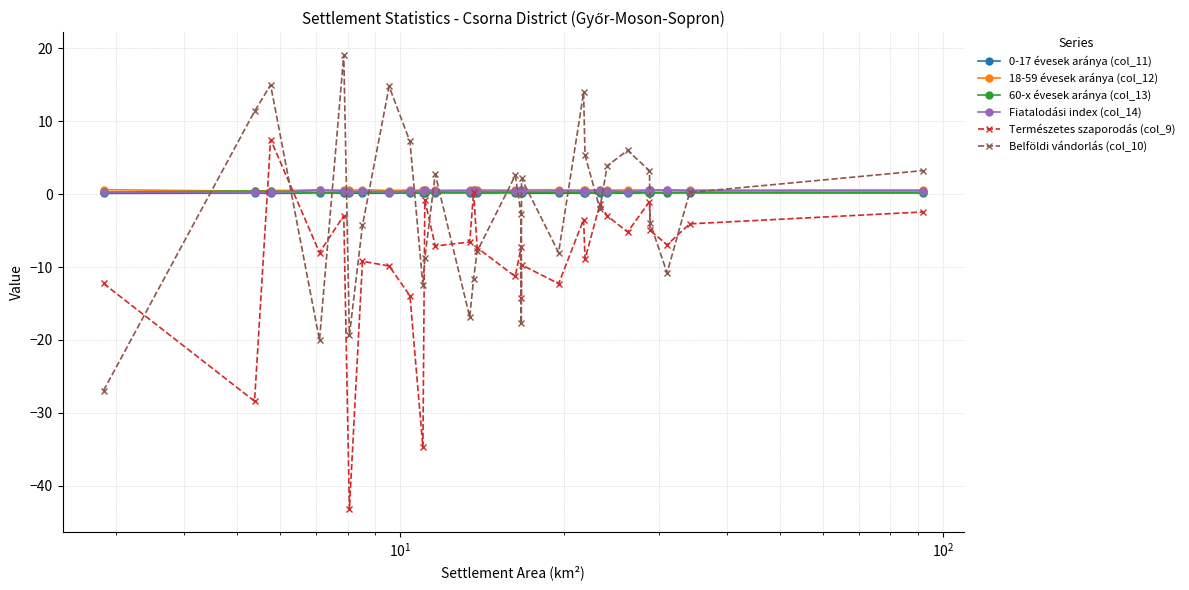

True or false: 18-59 évesek aránya (col_12) has more than 2 interior local peaks.

True